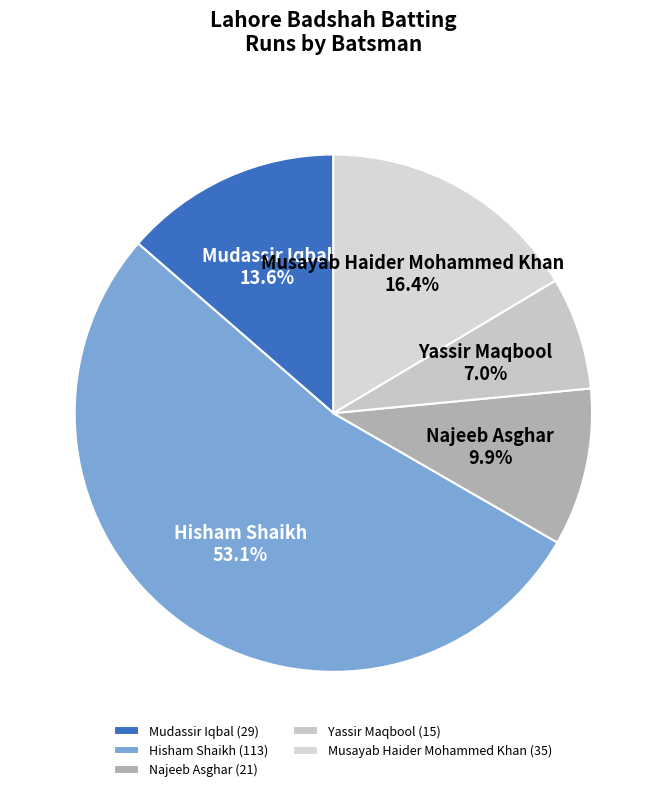

What is the majority slice?

Hisham Shaikh